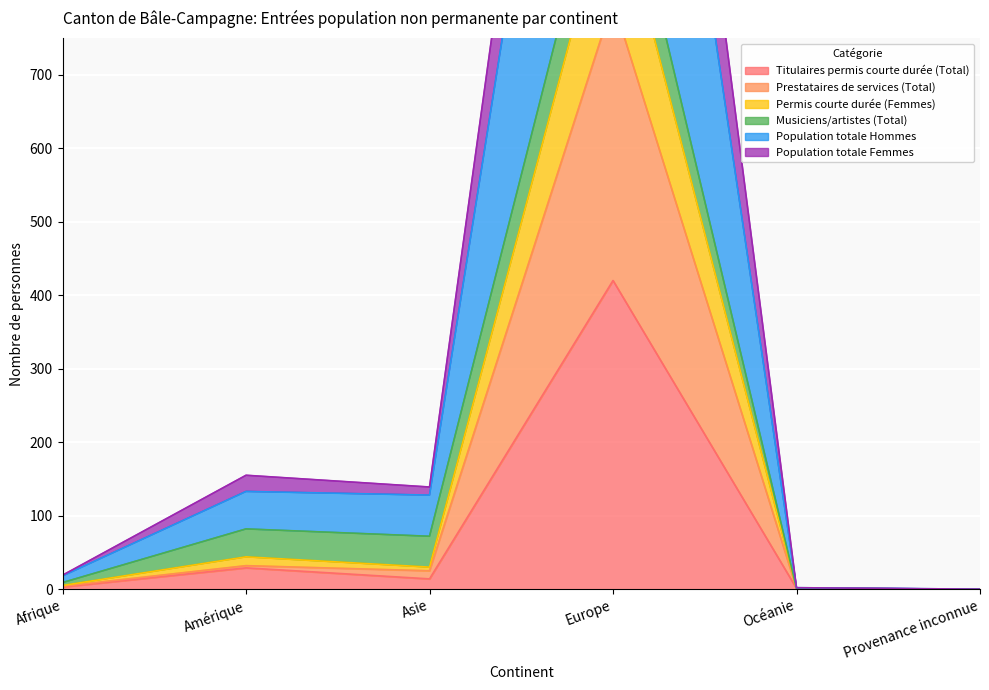

At which category does Population totale Femmes reach its first local peak?

Amérique